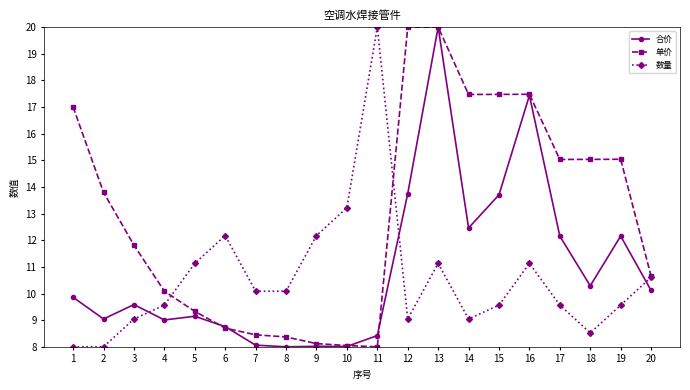

Is it true that 单价 equals 4.0 at 20?

False